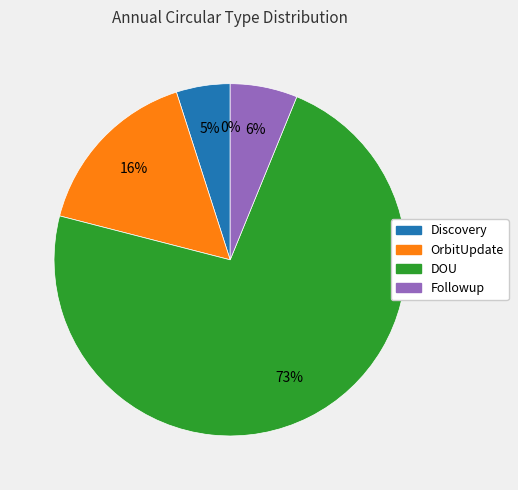

How many segments does this pie chart have?

5